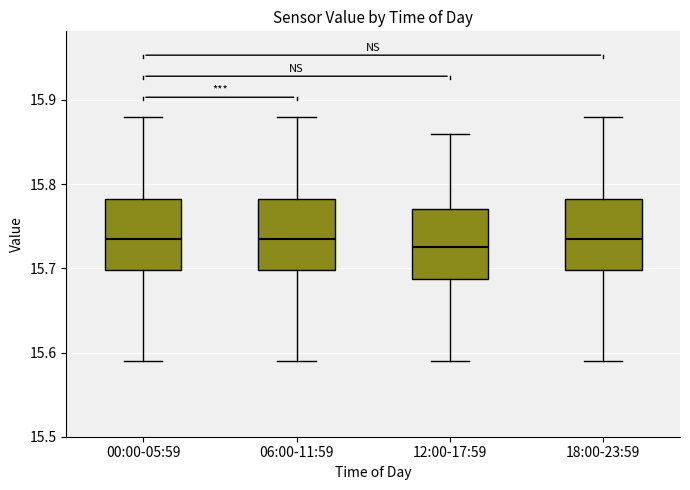

Where is the lower edge of the box for 00:00-05:59 on the y-axis? The values are not printed on the chart, so give them approximately, as read against the axis.

15.70